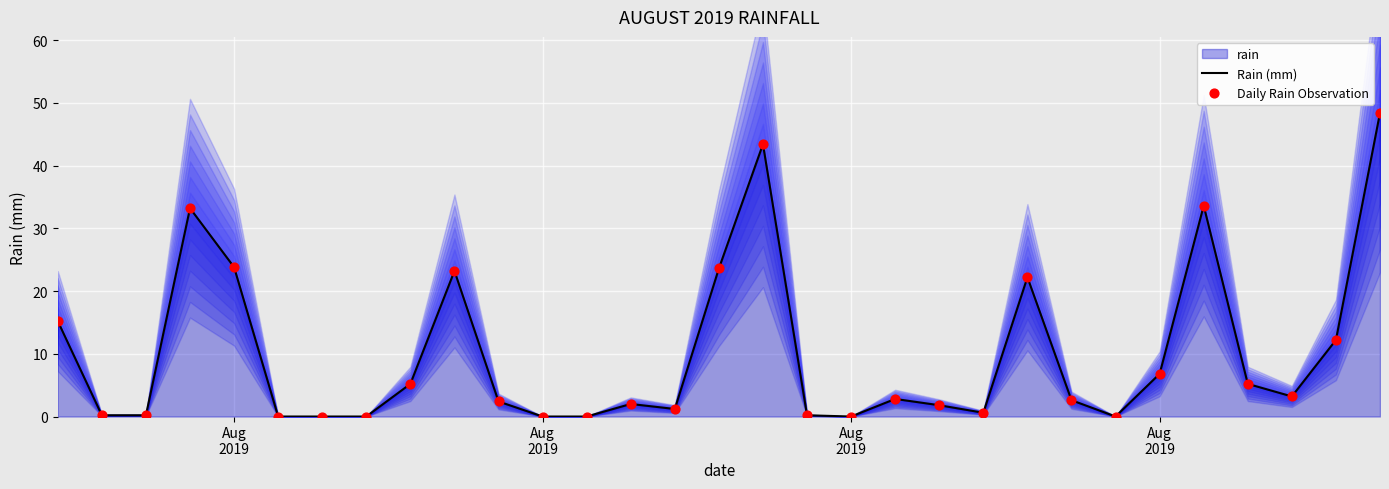

Which series has the largest total across all categories?

Rain (mm)